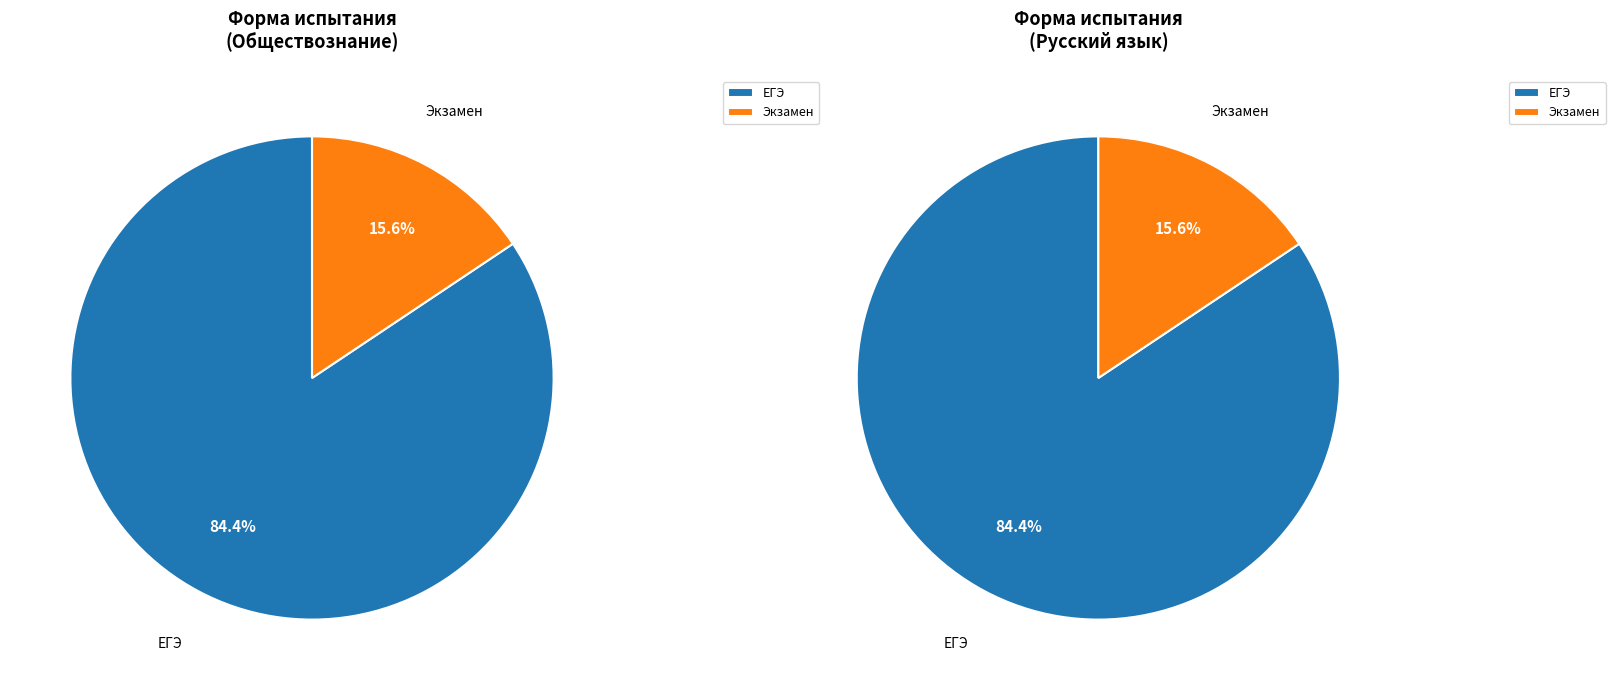

Is it true that Экзамен is 12% of the pie?

False